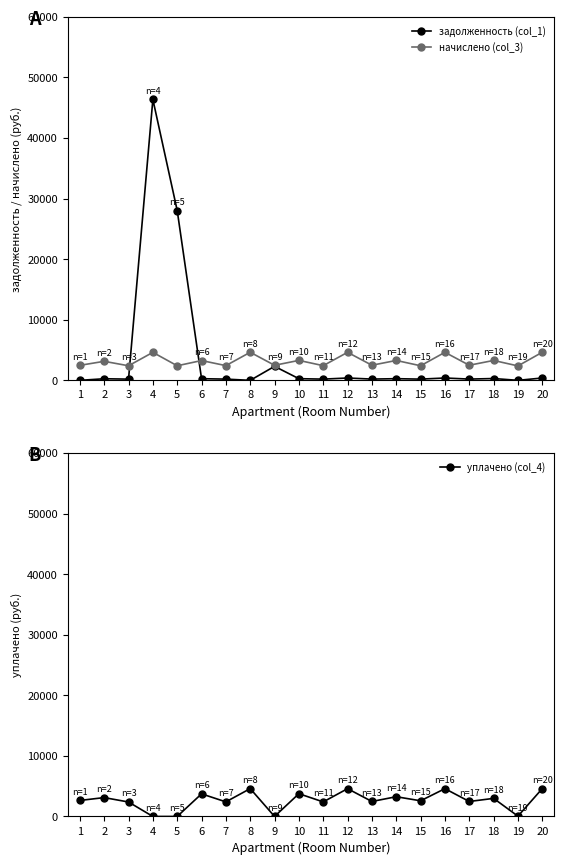

Where is начислено (col_3) nearest to the value 3508?

10